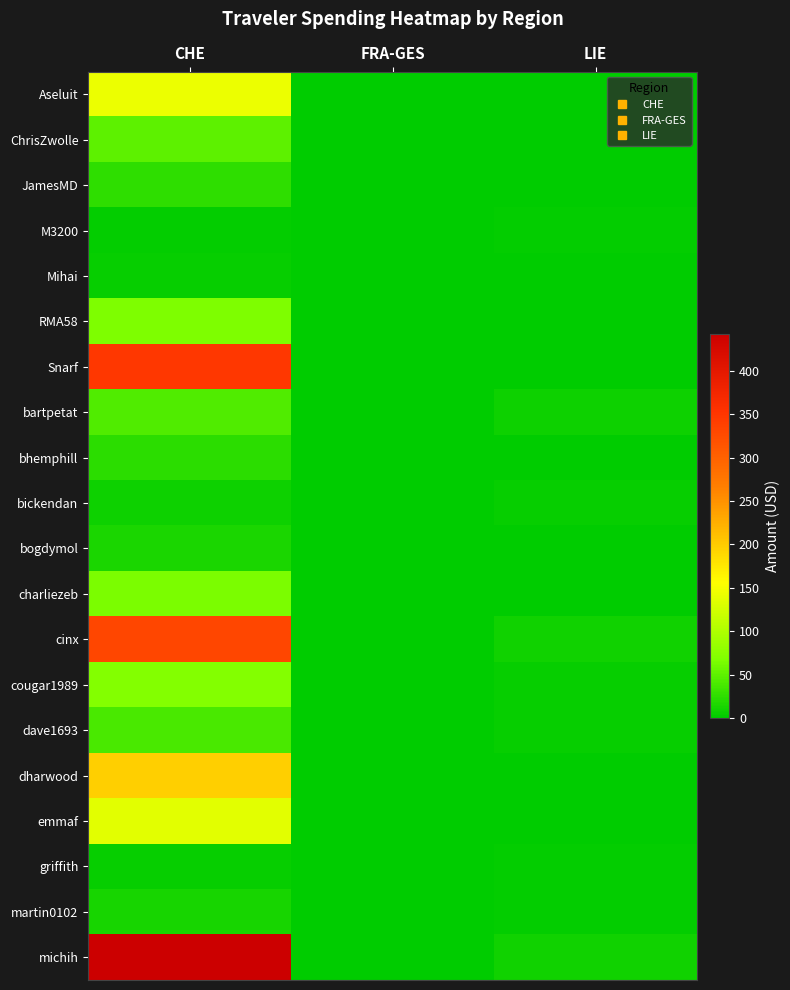

Reading left to right, what are all the values shown in this chart?

Aseluit: CHE=142.8	FRA-GES=0.0	LIE=1.0
ChrisZwolle: CHE=50.0	FRA-GES=0.0	LIE=0.0
JamesMD: CHE=24.6	FRA-GES=0.0	LIE=0.0
M3200: CHE=2.7	FRA-GES=0.0	LIE=2.1
Mihai: CHE=3.7	FRA-GES=0.0	LIE=0.0
RMA58: CHE=66.2	FRA-GES=0.0	LIE=0.0
Snarf: CHE=348.8	FRA-GES=0.0	LIE=0.0
bartpetat: CHE=41.8	FRA-GES=0.0	LIE=7.0
bhemphill: CHE=23.2	FRA-GES=0.0	LIE=0.0
bickendan: CHE=7.7	FRA-GES=0.0	LIE=3.5
bogdymol: CHE=14.7	FRA-GES=0.0	LIE=0.0
charliezeb: CHE=64.4	FRA-GES=0.0	LIE=0.0
cinx: CHE=332.2	FRA-GES=0.0	LIE=9.1
cougar1989: CHE=69.3	FRA-GES=0.0	LIE=3.5
dave1693: CHE=39.5	FRA-GES=0.0	LIE=3.8
dharwood: CHE=197.2	FRA-GES=0.0	LIE=0.0
emmaf: CHE=135.5	FRA-GES=0.0	LIE=0.0
griffith: CHE=4.0	FRA-GES=0.0	LIE=2.6
martin0102: CHE=13.1	FRA-GES=0.0	LIE=2.6
michih: CHE=443.1	FRA-GES=0.0	LIE=9.1